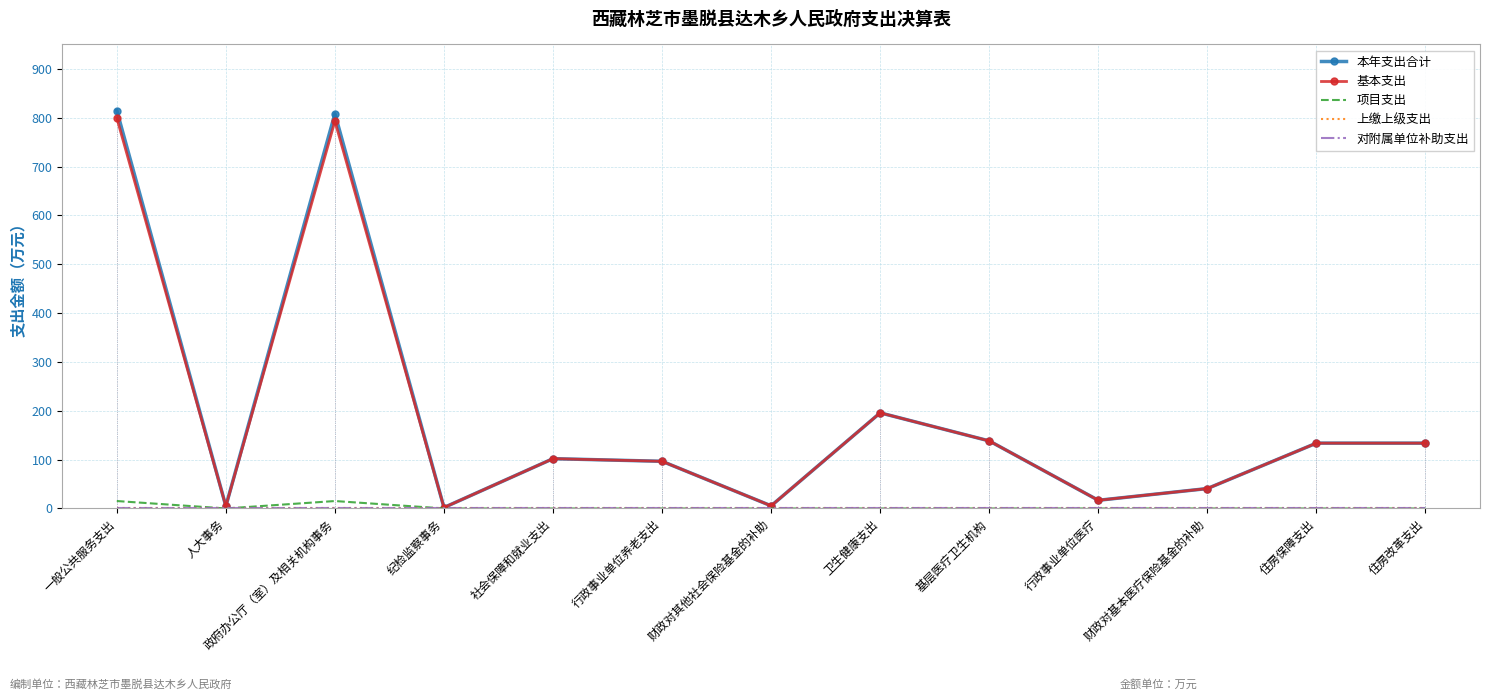

Reading right to left, extract all data points from this chart.

本年支出合计: 133.7	133.7	40.8	16.7	138.3	195.8	5.4	96.5	102.0	1.9	808.2	4.7	814.7
基本支出: 133.7	133.7	40.8	16.7	138.3	195.8	5.4	96.5	102.0	1.9	793.0	4.7	799.5
项目支出: 0.0	0.0	0.0	0.0	0.0	0.0	0.0	0.0	0.0	0.0	15.2	0.0	15.2
上缴上级支出: 0.0	0.0	0.0	0.0	0.0	0.0	0.0	0.0	0.0	0.0	0.0	0.0	0.0
对附属单位补助支出: 0.0	0.0	0.0	0.0	0.0	0.0	0.0	0.0	0.0	0.0	0.0	0.0	0.0